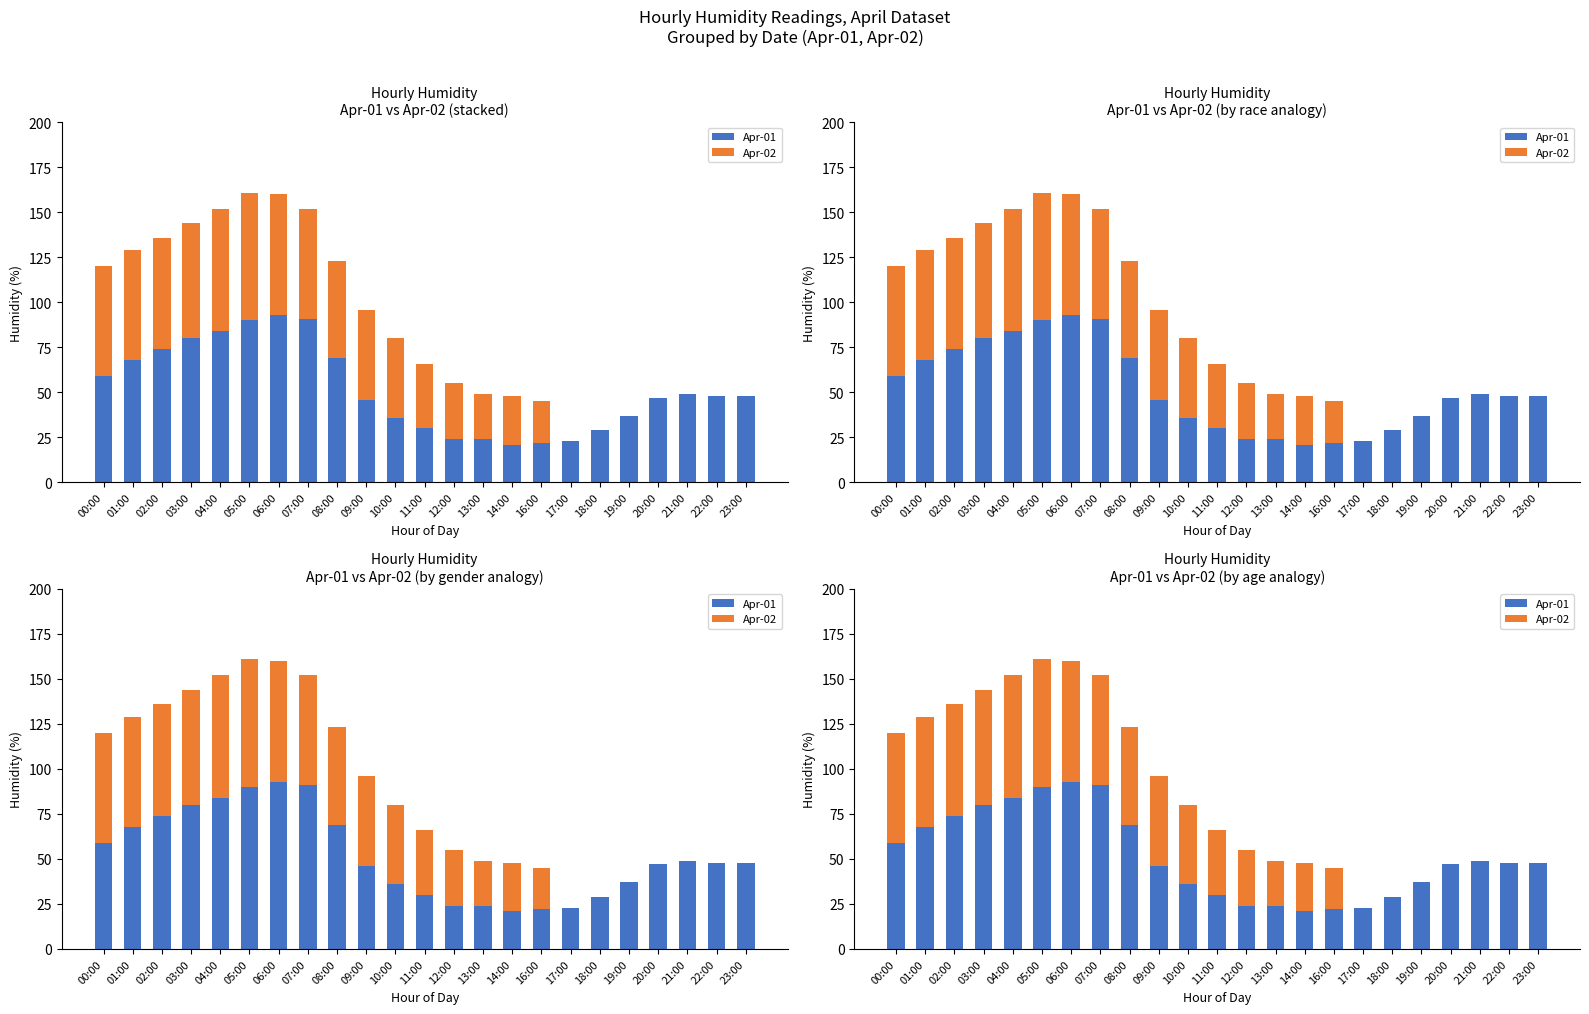

What is the sum of the Apr-02 values at 00:00 and 22:00?

61